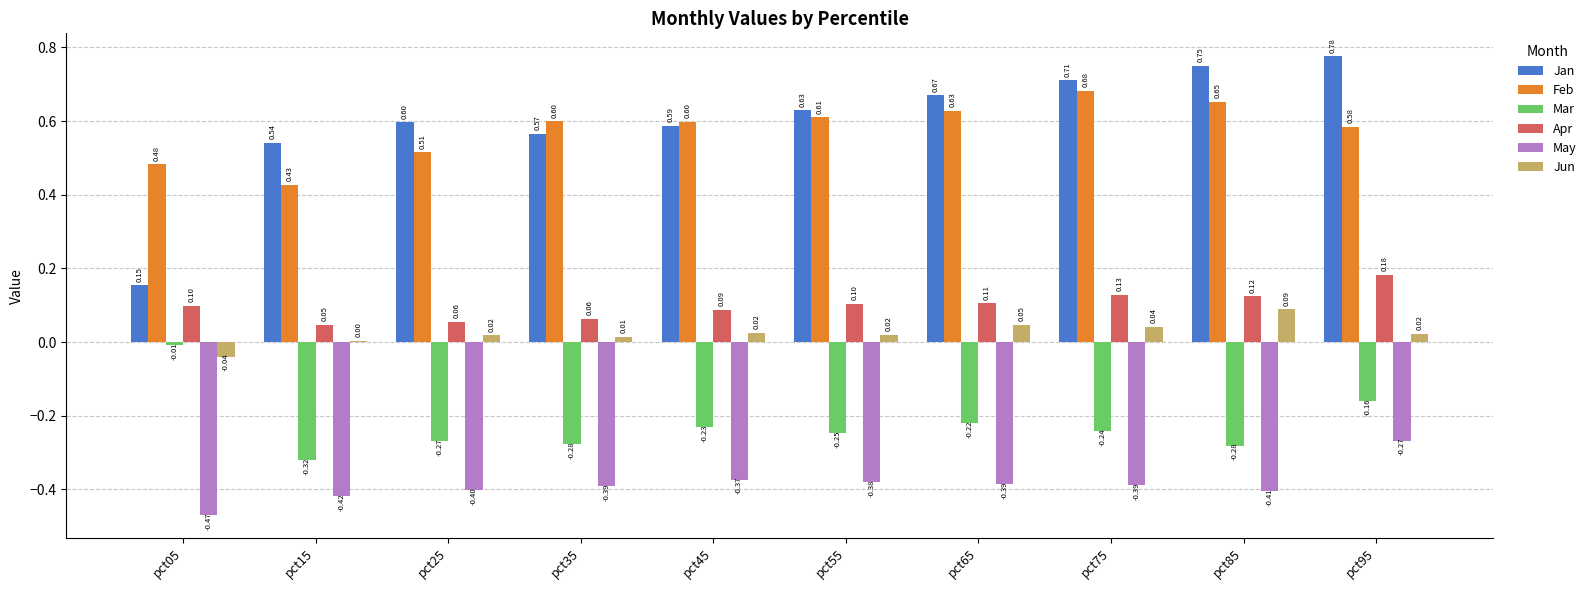

Which series has the largest total across all categories?

Jan